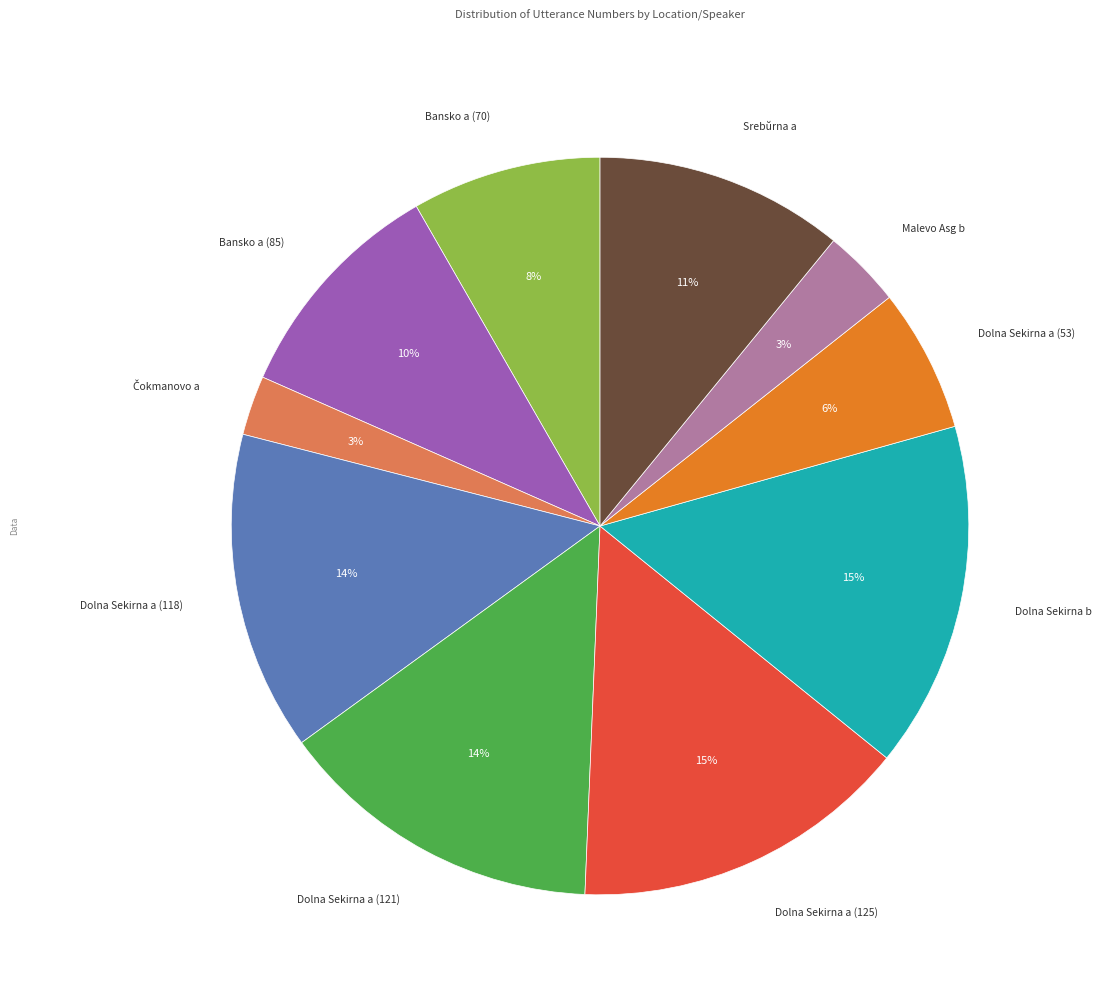

To the nearest percent, what is the average slice percentage?

10%